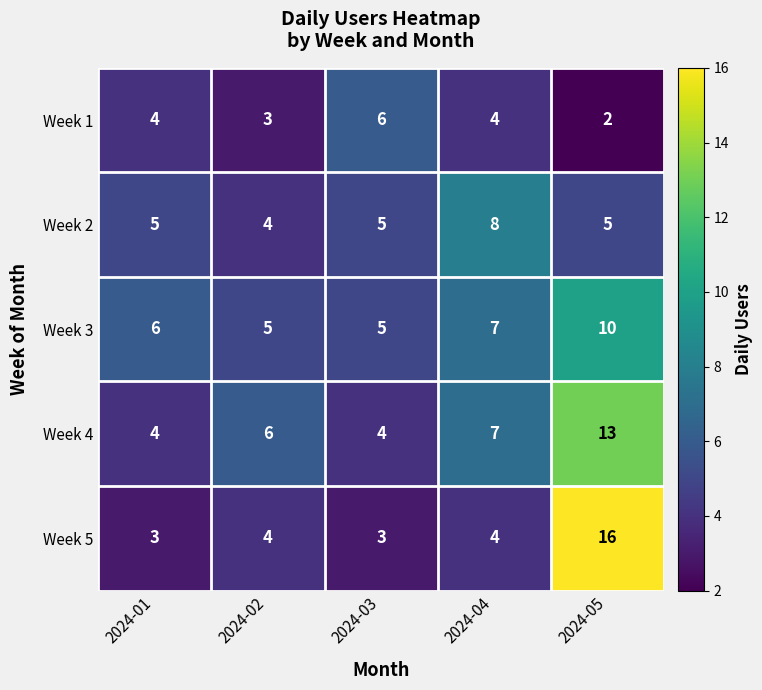

How many Week 3 values are between 5 and 7?

4